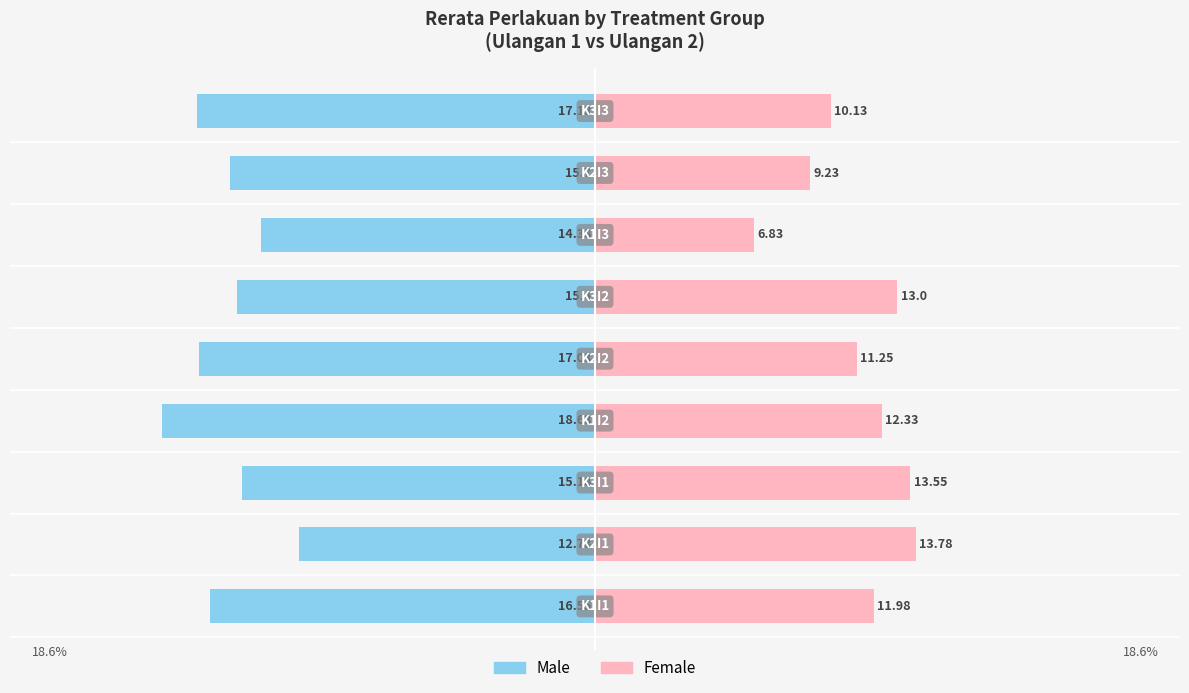

How many bars are there in each group?

2